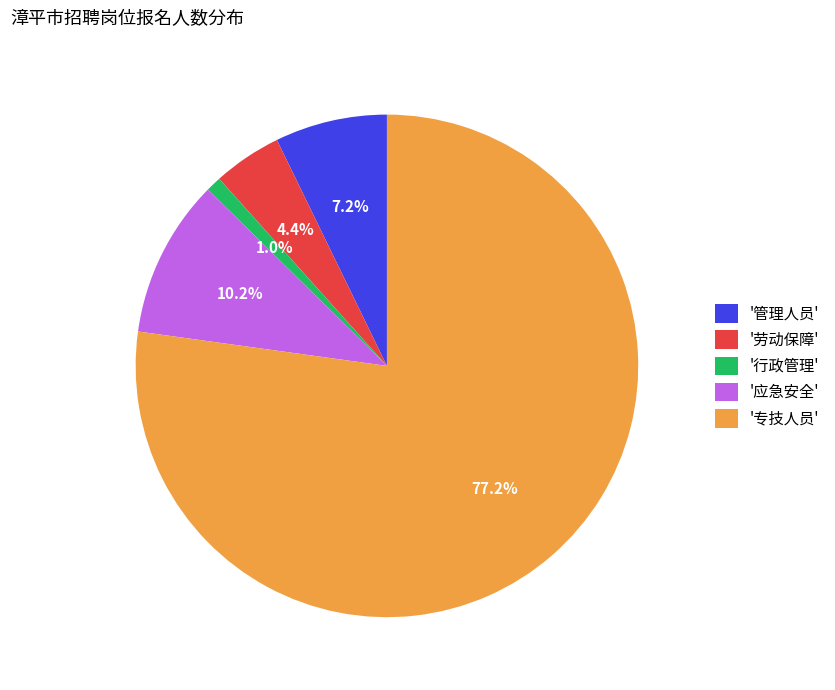

What percentage do '应急安全' and '专技人员' together represent?

87.4%